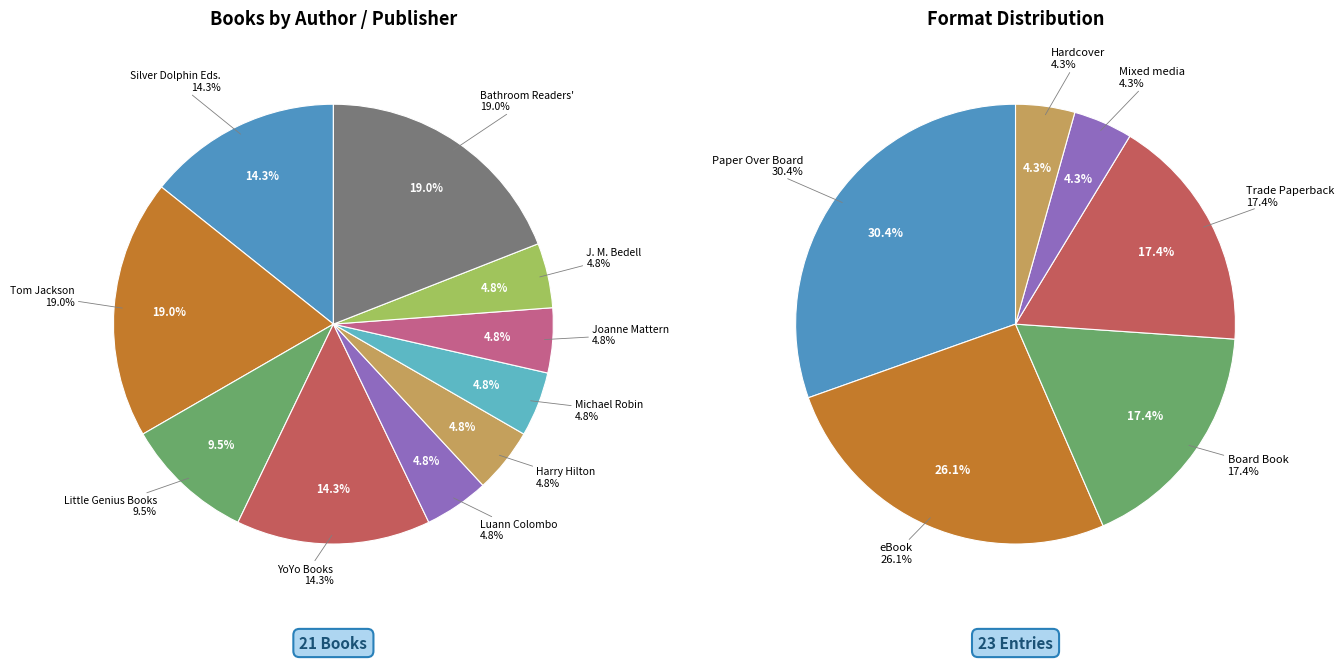

Rank the categories by value from highest to lowest.

Tom Jackson, Bathroom Readers Institute, Editors of Silver Dolphin Books, YoYo Books, Little Genius Books, Luann Colombo, Harry Hilton, Michael Robin, Joanne Mattern, J. M. Bedell